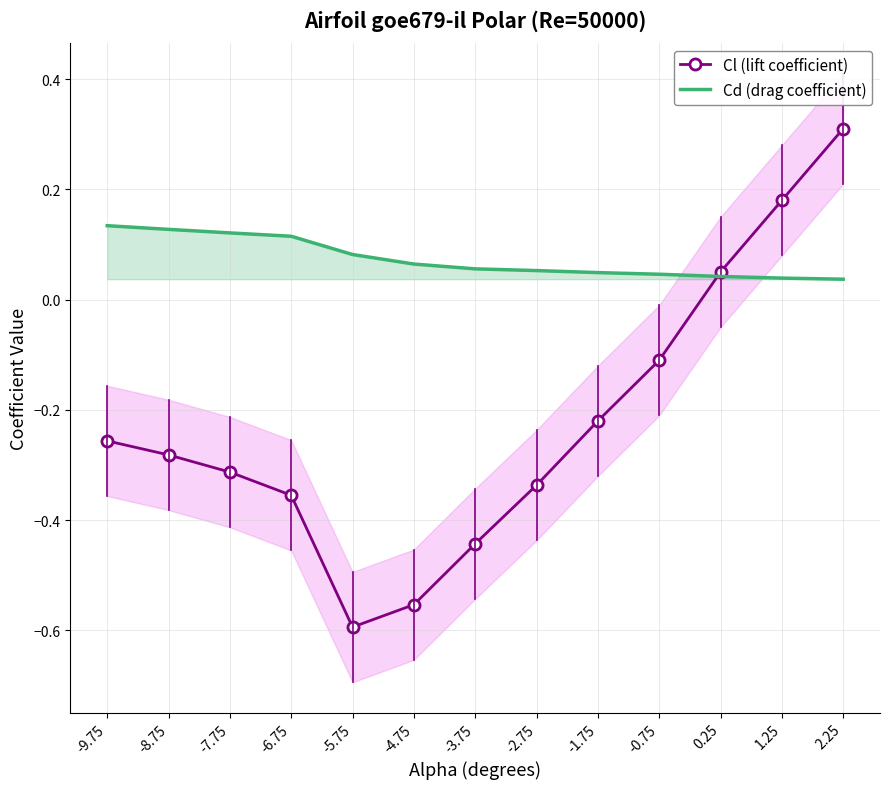

What are all the series names shown in the legend?

Cl (lift coefficient), Cd (drag coefficient)